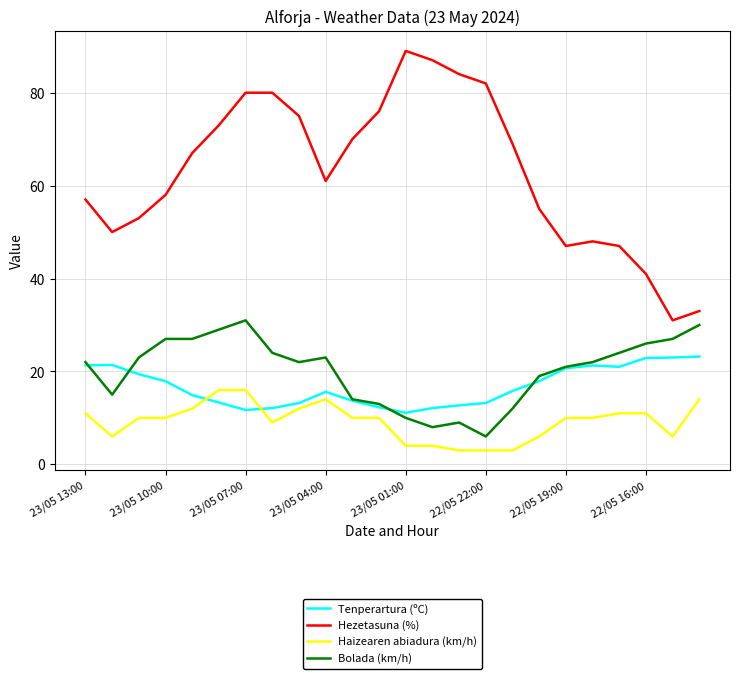

Which series has the largest total across all categories?

Hezetasuna (%)